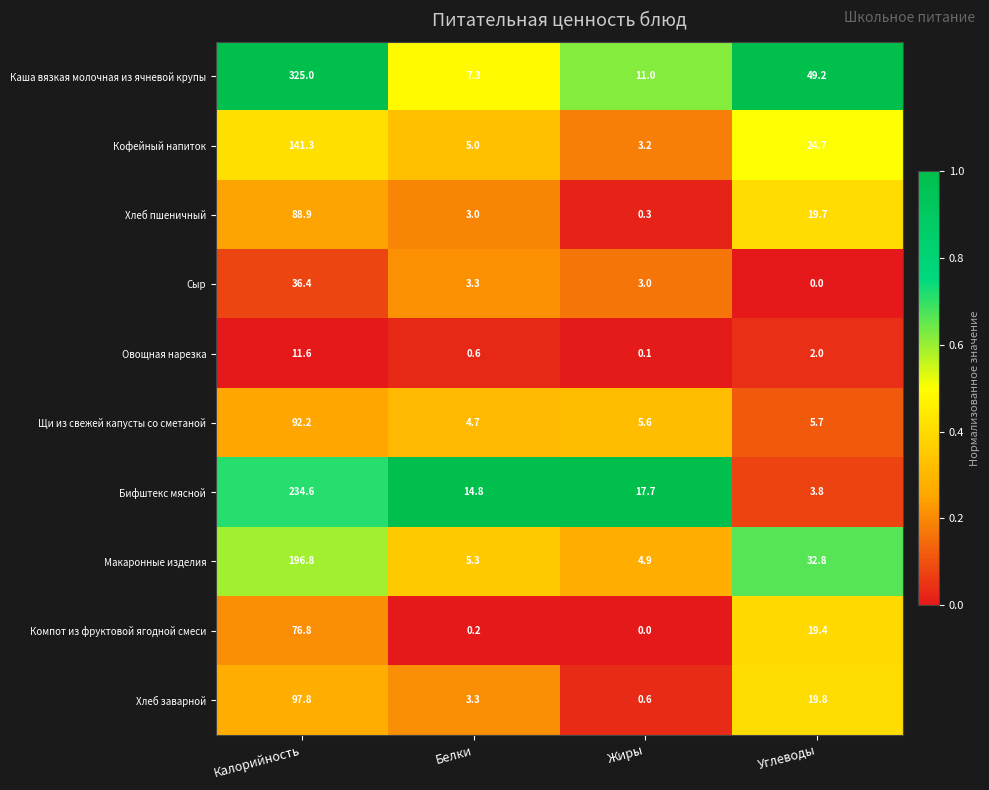

Which series has the largest range (max minus min)?

Каша вязкая молочная из ячневой крупы